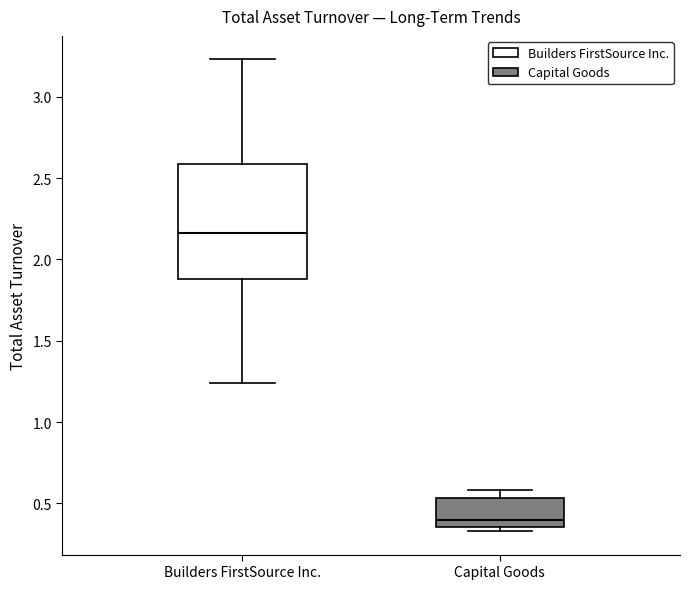

Where does the upper whisker of the box for Builders FirstSource Inc. end on the y-axis? The values are not printed on the chart, so give them approximately, as read against the axis.

3.25